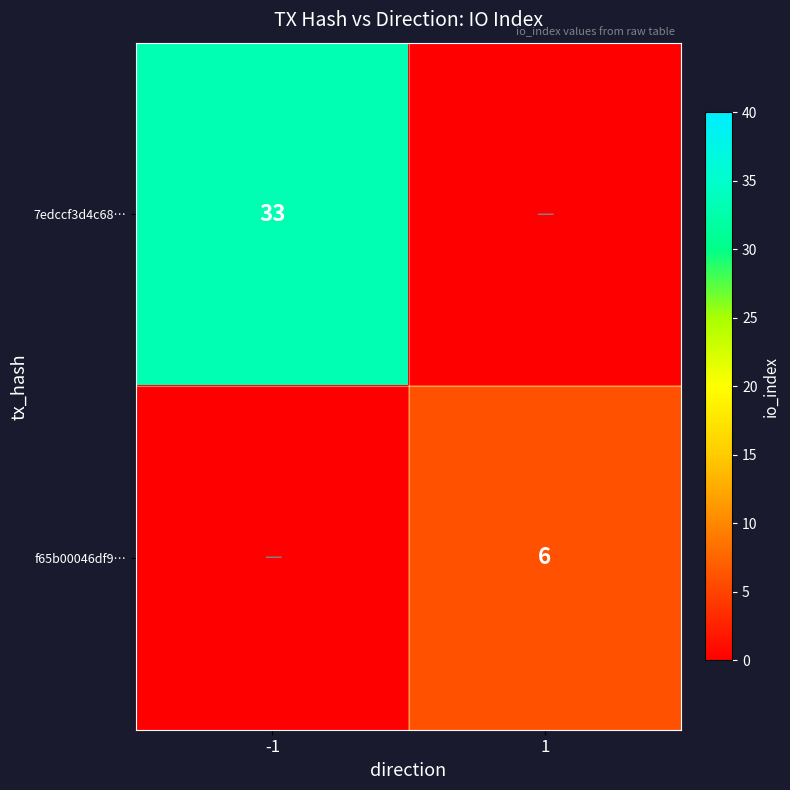

How many series are shown in this chart?

2